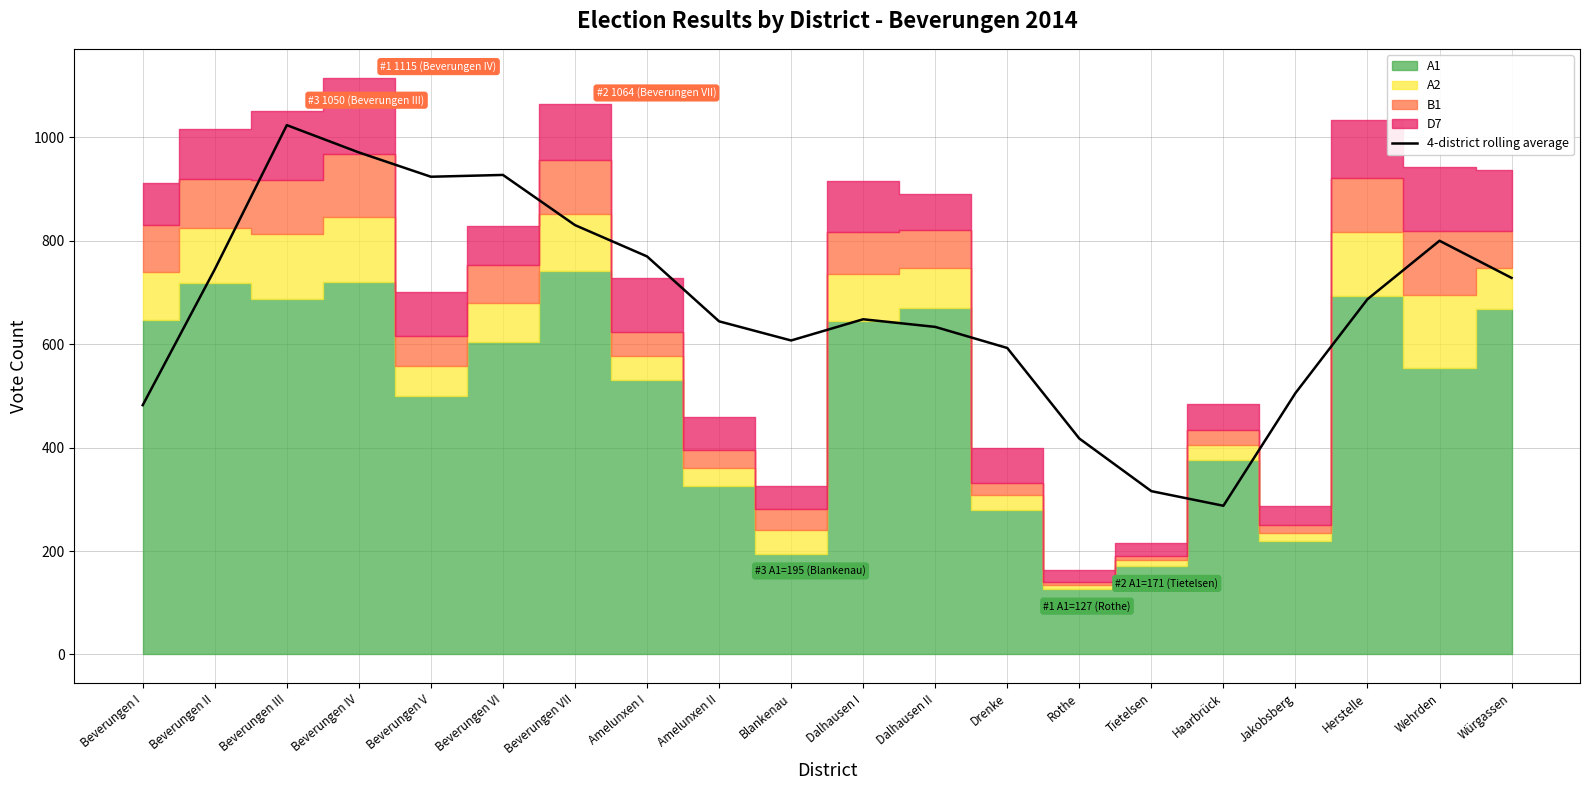

What is the sum of all values?

13535.5